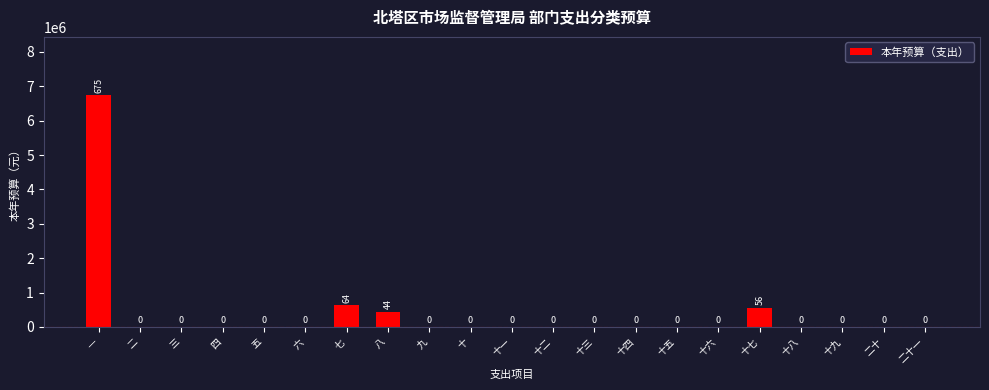

Reading left to right, what are all the values shown in this chart?

一=6750384	二=0	三=0	四=0	五=0	六=0	七=640188	八=440703	九=0	十=0	十一=0	十二=0	十三=0	十四=0	十五=0	十六=0	十七=563396	十八=0	十九=0	二十=0	二十一=0